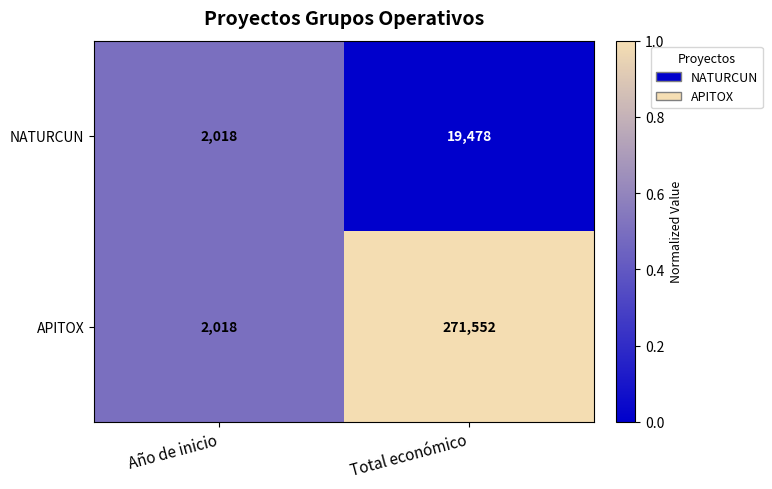

Which series has the largest range (max minus min)?

APITOX